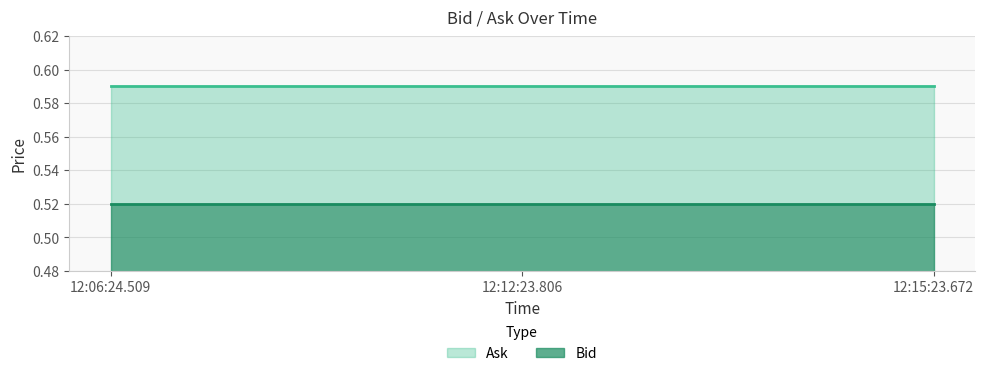

Reading left to right, list all the values displayed in this chart.

Bid: 0.5	0.5	0.5
Ask: 0.6	0.6	0.6